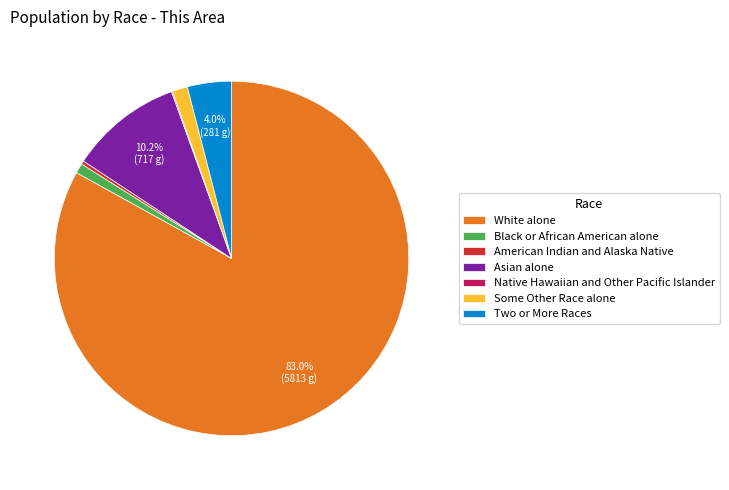

Is the sum of Asian alone and Black or African American alone greater than half?

No